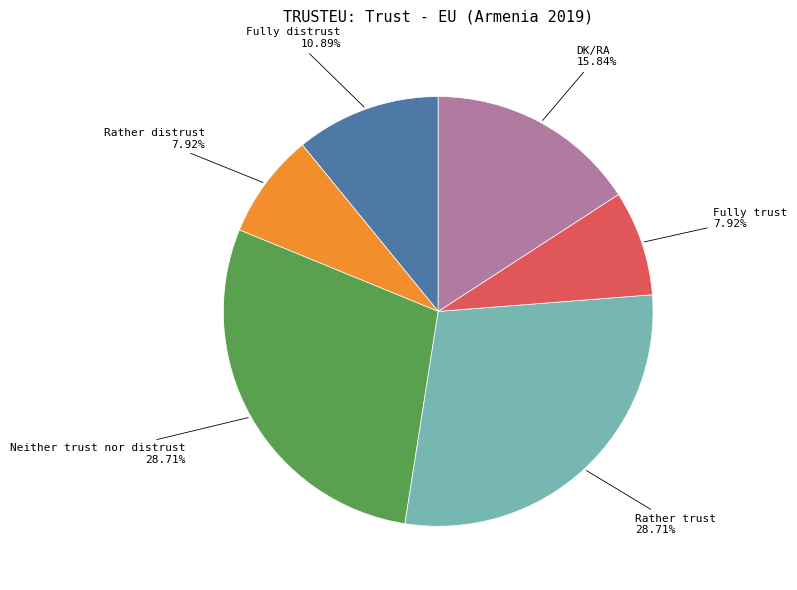

The Rather distrust slice represents 22% of the pie. True or false?

False